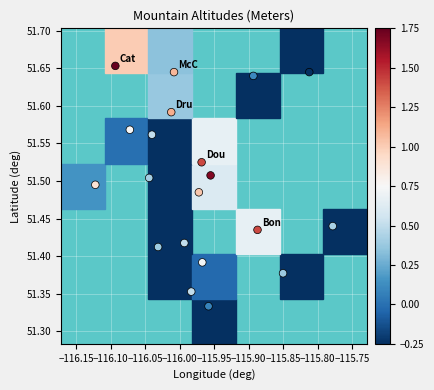

What is the range of X values (max minus min)?

0.3